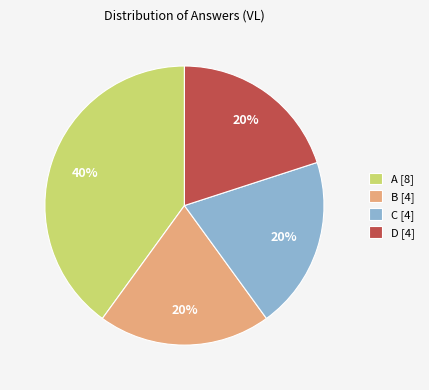

Combined, do B and D account for over 50%?

No